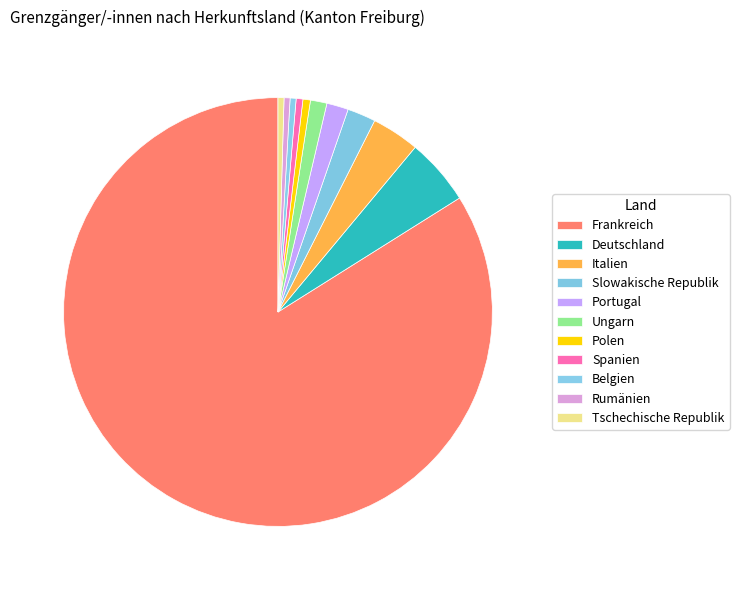

Is the sum of Belgien and Portugal greater than half?

No